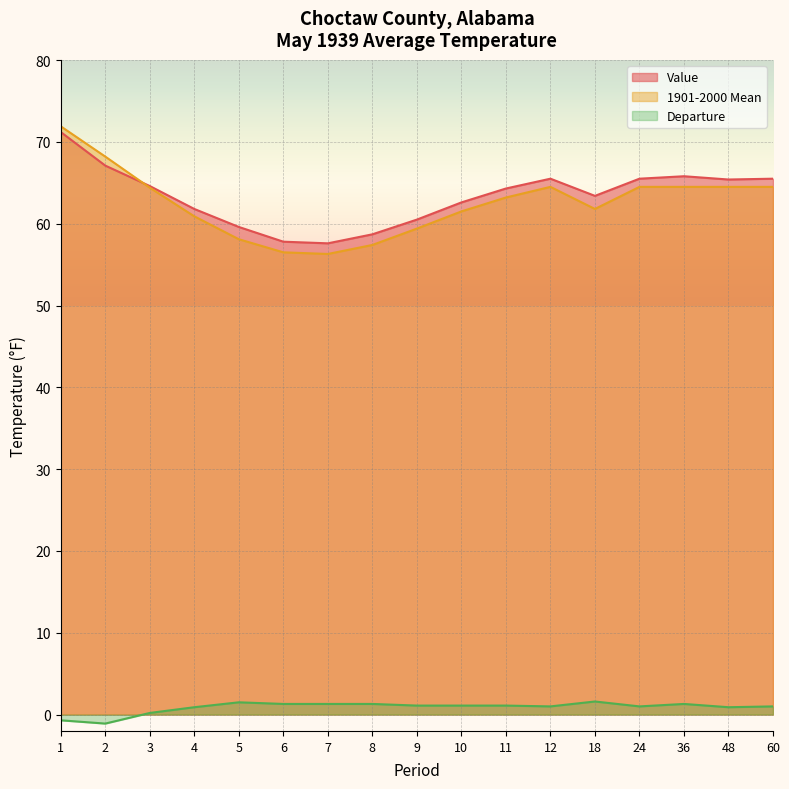

How many lines are shown in the chart?

3